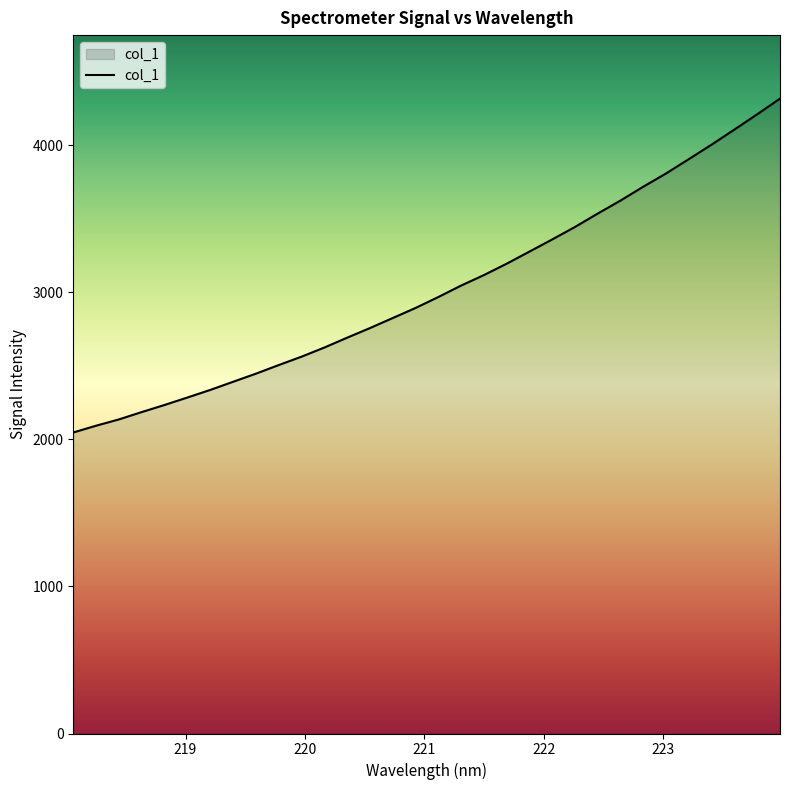

What is the minimum value shown in the chart?

2046.3